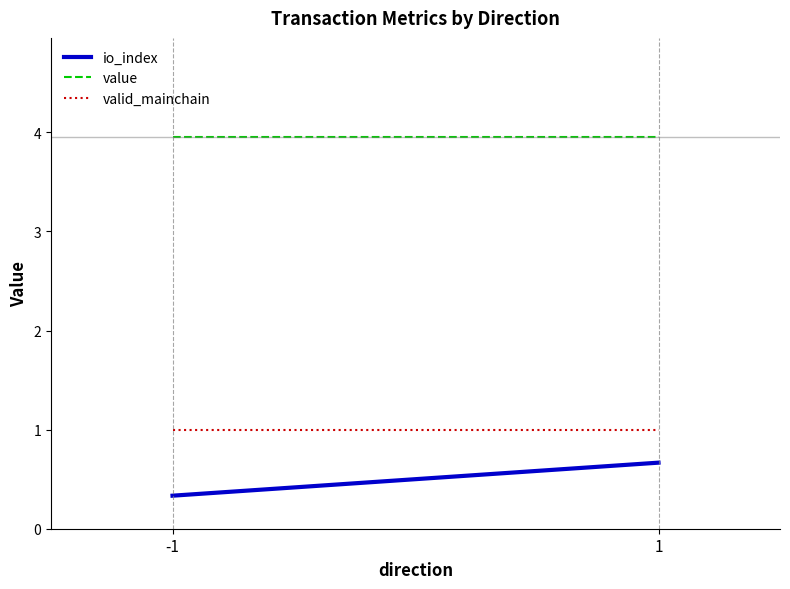

Which series has the widest spread of values?

io_index